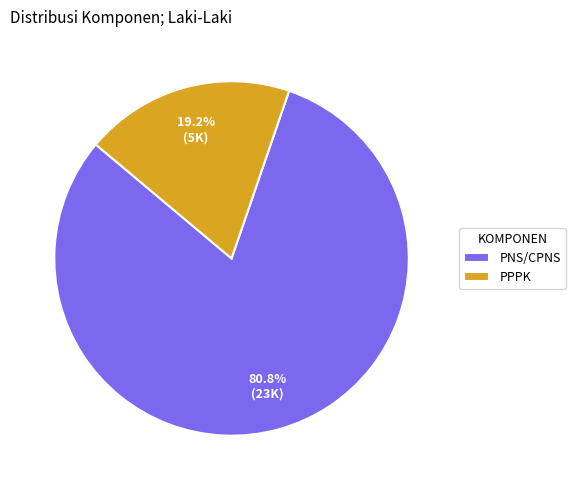

Rank the categories by value from lowest to highest.

PPPK, PNS/CPNS